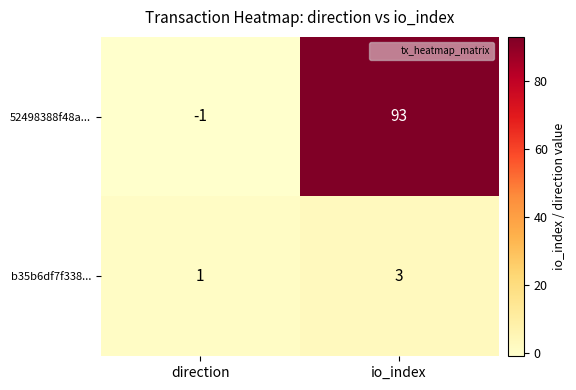

Which series has the widest spread of values?

52498388f48a...